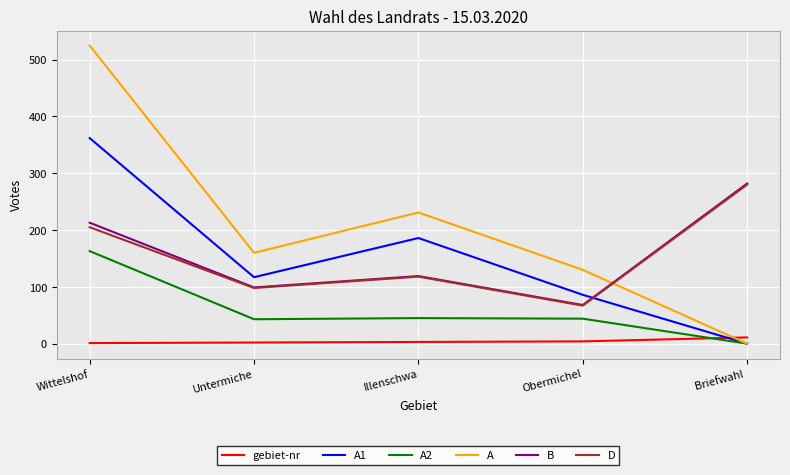

Between Illenschwa and Obermichel, which series saw the biggest shift?

A